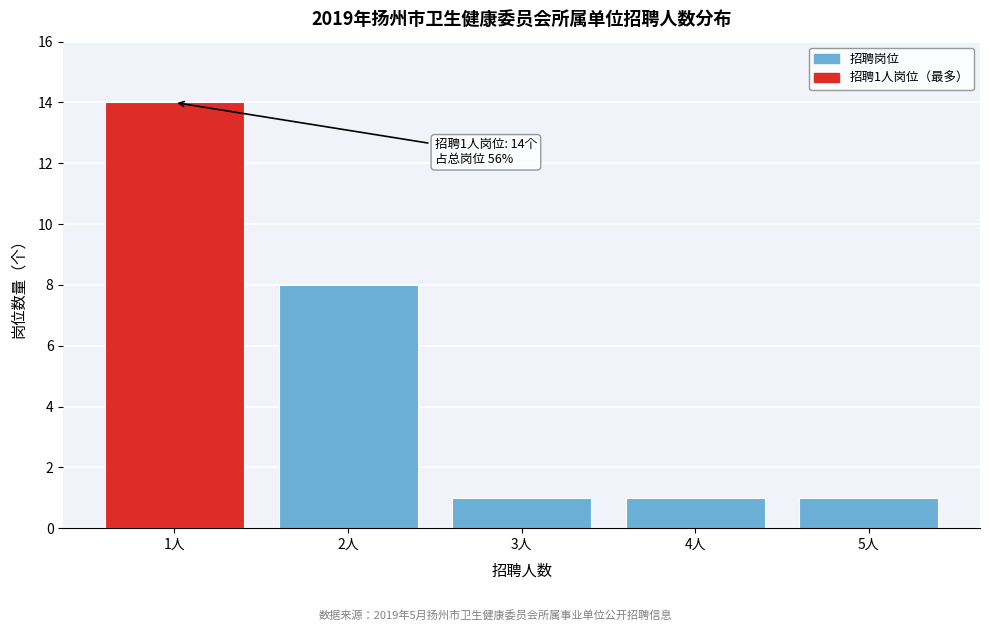

Which range on the x-axis has the tallest bar?

0.5 to 1.5